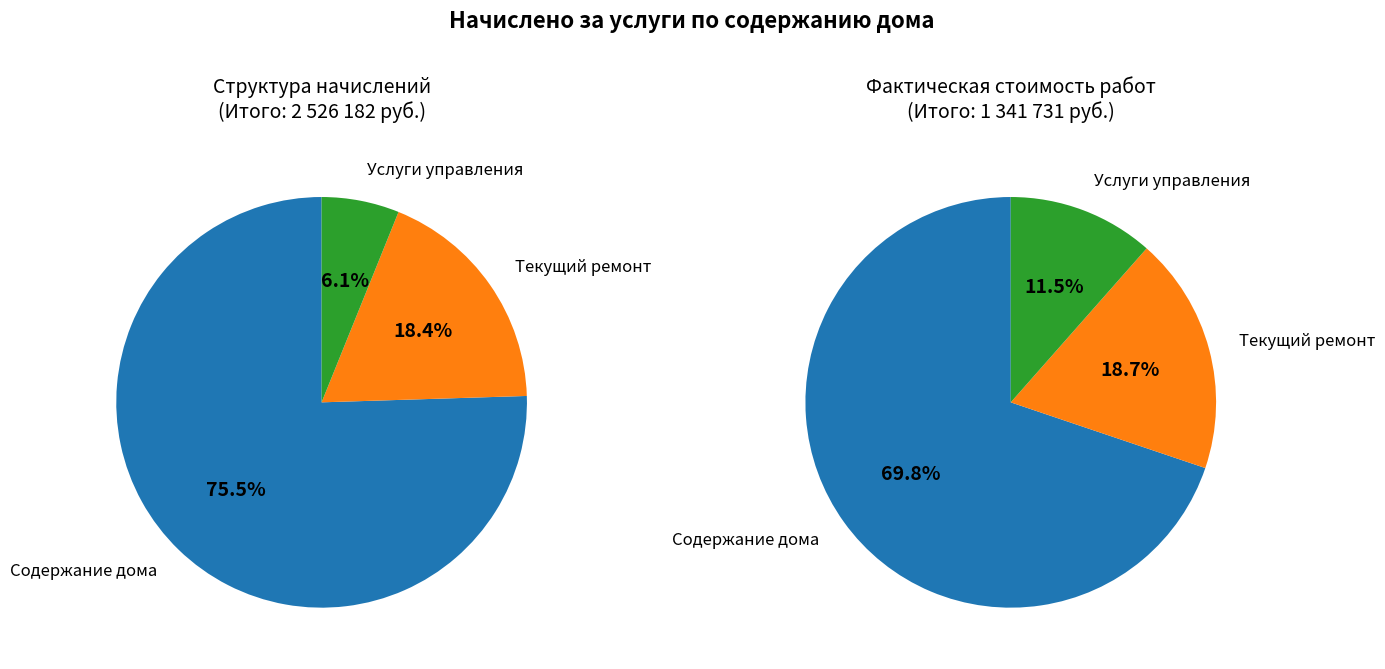

To the nearest percent, what percentage of the pie is Услуги управления?

6%